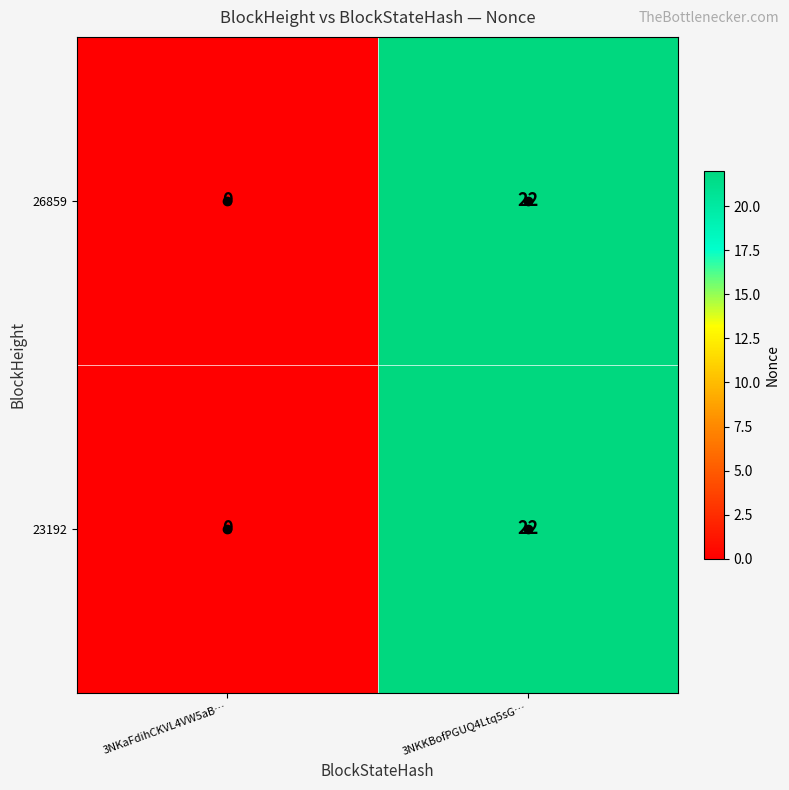

List the labels in order of 26859 value, smallest first.

3NKaFdihCKVL4VW5aB…, 3NKKBofPGUQ4Ltq5sG…